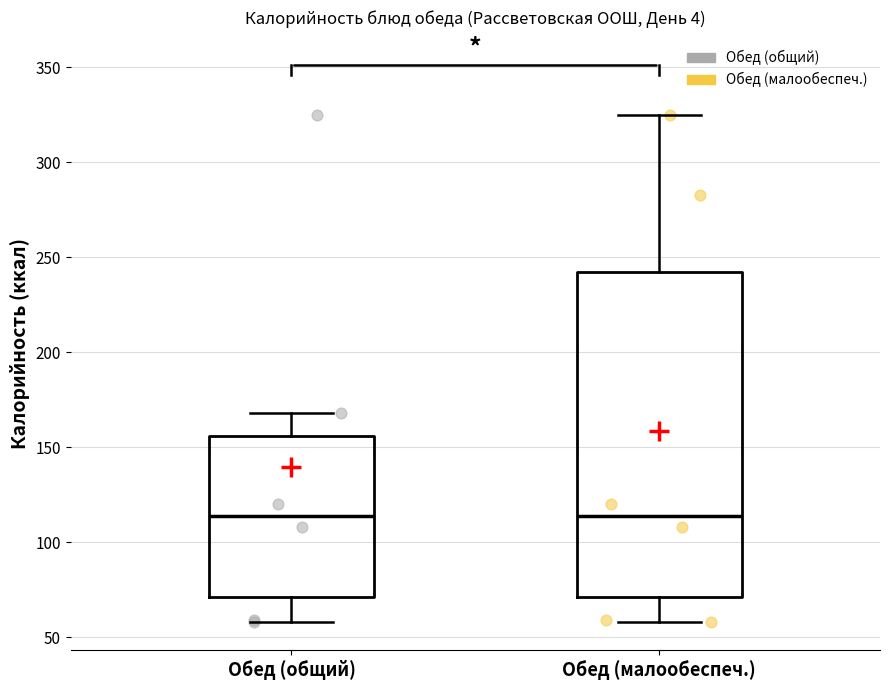

Reading left to right, transcribe this box plot: for each box, give where its median line is, the range the box spans, and where its two whiskers end, as read against the y-axis. The values are not printed on the chart, so give them approximately, as read against the axis.

Обед (общий): median 115, box 70 to 155, whiskers 60 to 170
Обед (малообеспеч.): median 115, box 70 to 240, whiskers 60 to 325